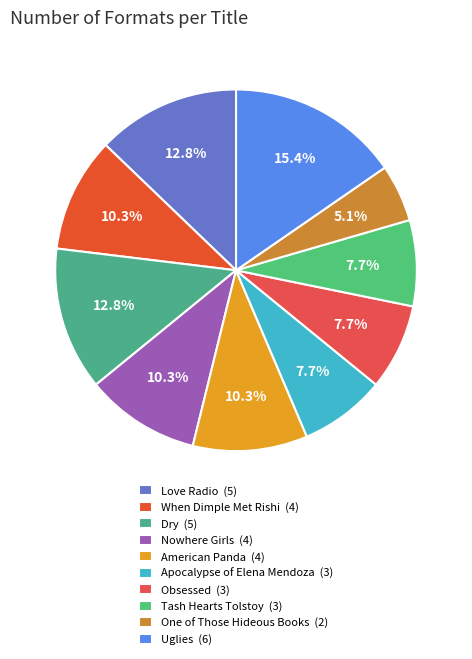

Between When Dimple Met Rishi and One of Those Hideous Books, which is larger?

When Dimple Met Rishi